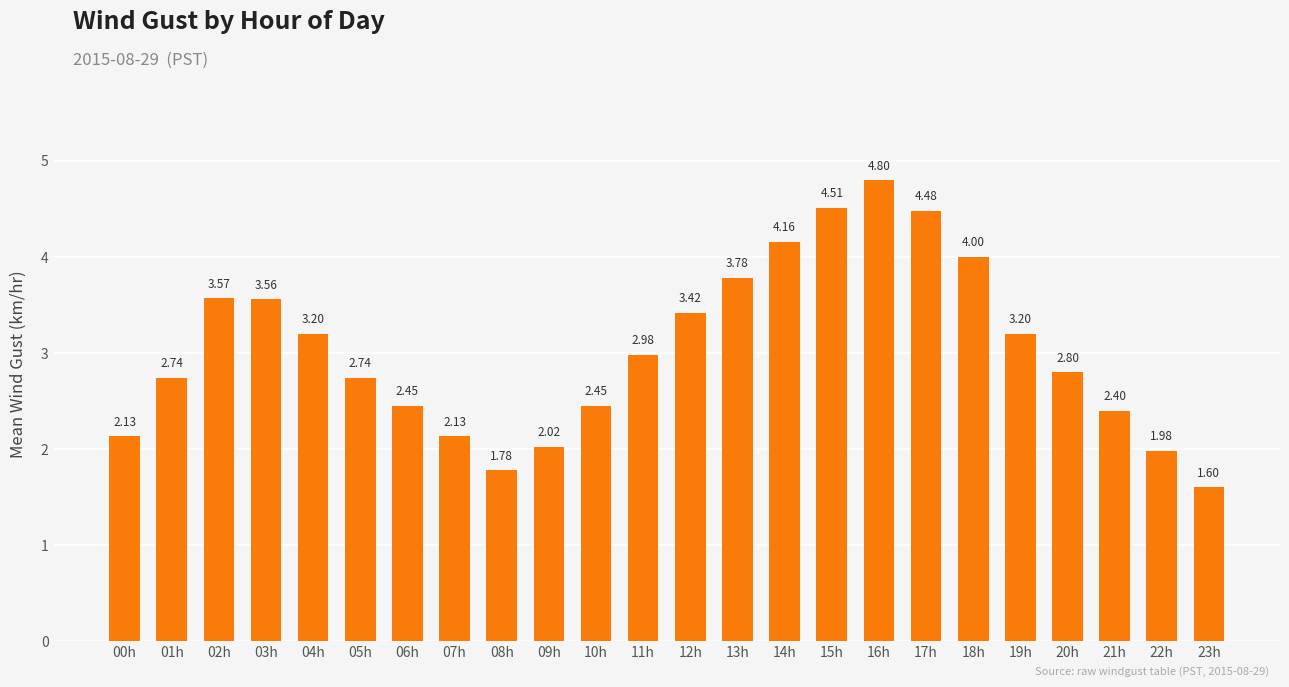

Are the bars grouped side by side (vs. stacked)?

No